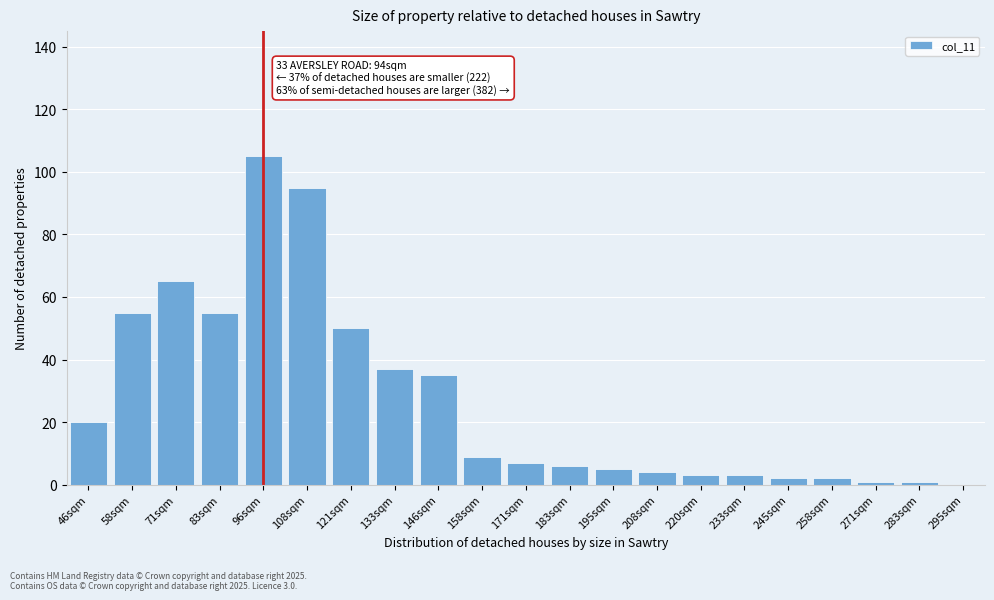

Reading right to left, transcribe all the data shown in this chart.

295sqm=0	283sqm=1	271sqm=1	258sqm=2	245sqm=2	233sqm=3	220sqm=3	208sqm=4	195sqm=5	183sqm=6	171sqm=7	158sqm=9	146sqm=35	133sqm=37	121sqm=50	108sqm=95	96sqm=105	83sqm=55	71sqm=65	58sqm=55	46sqm=20